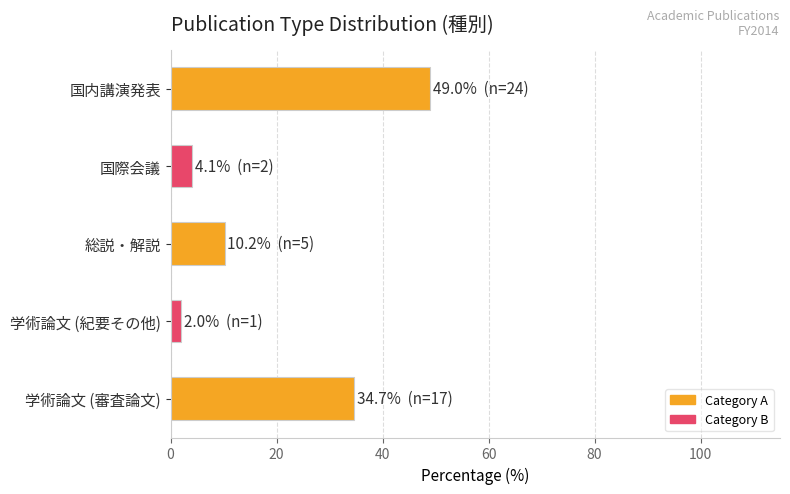

True or false: the data shows 80.7 at 国内講演発表.

False